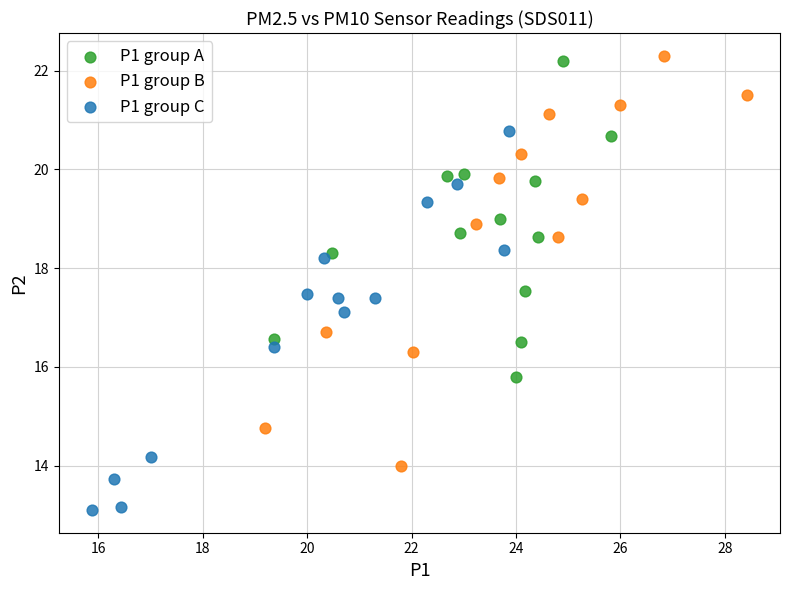

Which series contains the lowest Y value?

P1 group C